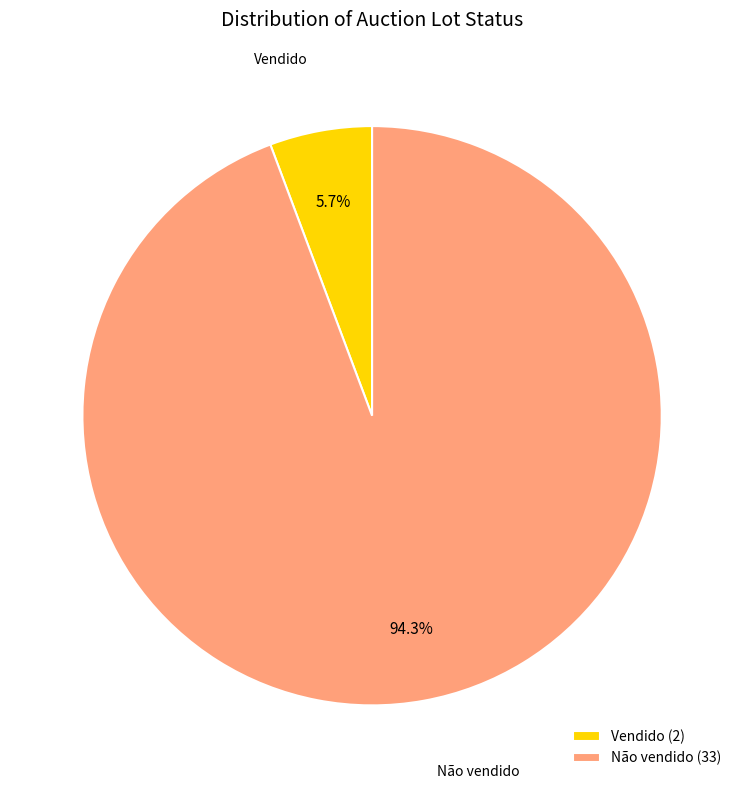

To the nearest percent, what is the average slice percentage?

50%